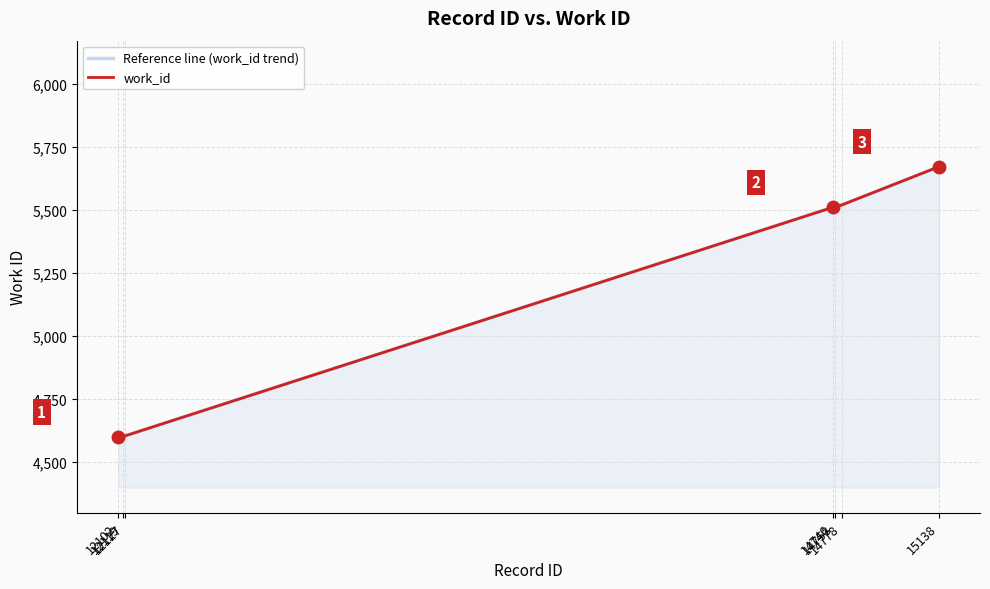

How many series are shown in this chart?

2